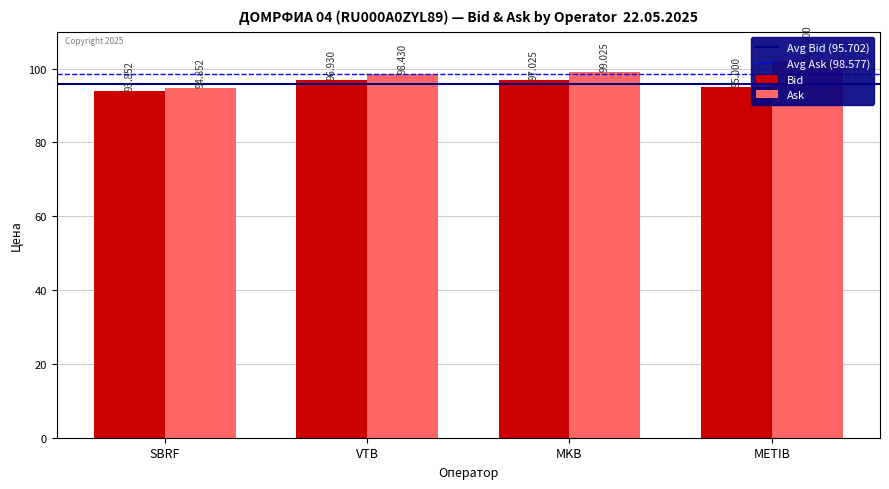

Reading left to right, transcribe all the data shown in this chart.

Bid: SBRF=93.9	VTB=96.9	MKB=97.0	METIB=95.0
Ask: SBRF=94.9	VTB=98.4	MKB=99.0	METIB=102.0